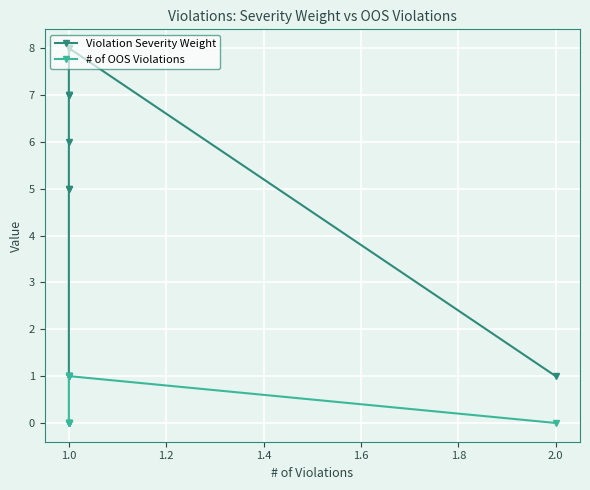

What are all the series names shown in the legend?

Violation Severity Weight, # of OOS Violations